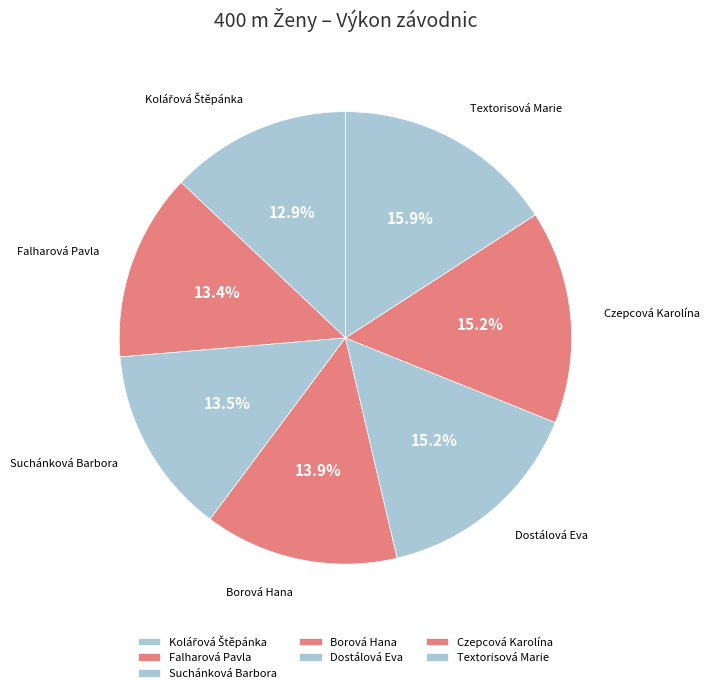

Is the sum of Czepcová Karolína and Borová Hana greater than half?

No